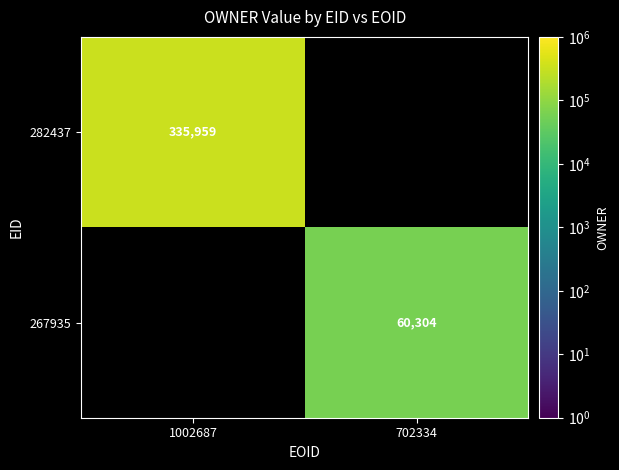

At how many categories does at least one series exceed 243386?

1